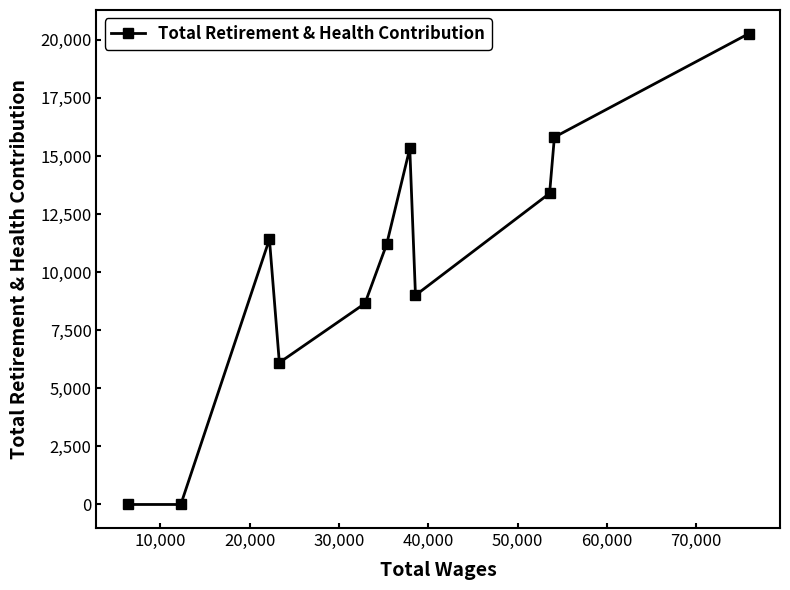

What is the difference between the maximum and second lowest values?

20270